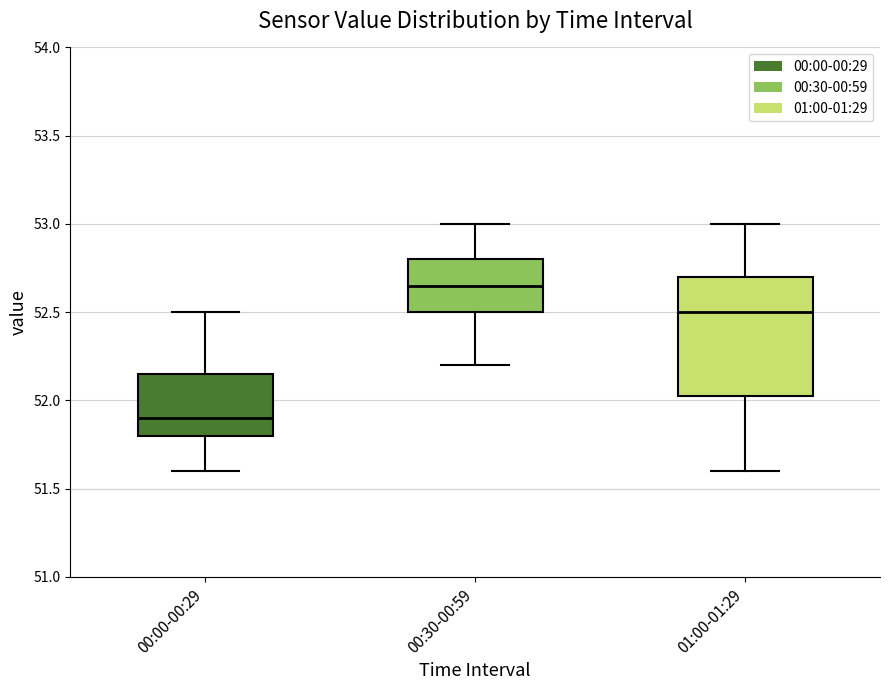

Which box is the tallest, from its lower edge to its upper edge?

01:00-01:29